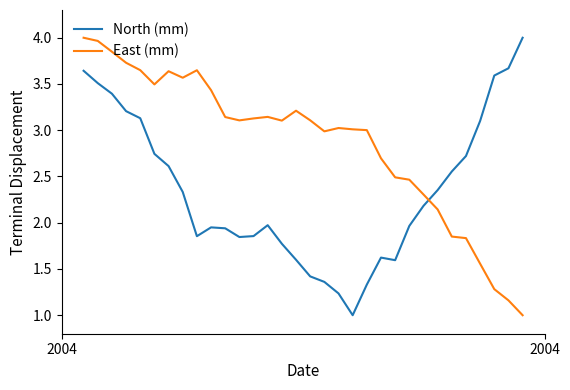

What is the difference between the maximum and minimum values in the North (mm) series?

3.0